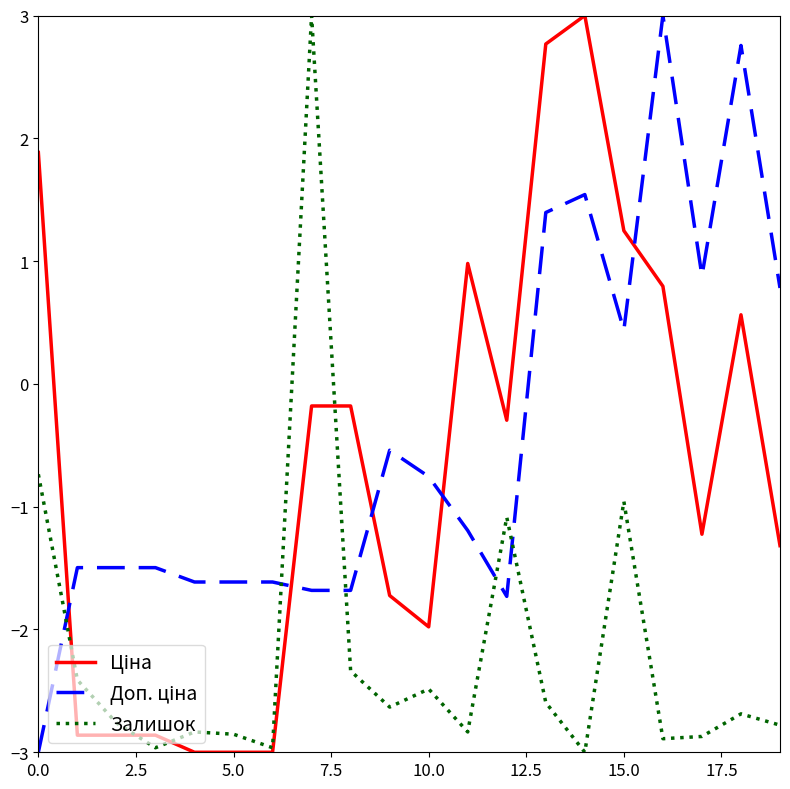

What is the maximum value for Залишок?

3.0